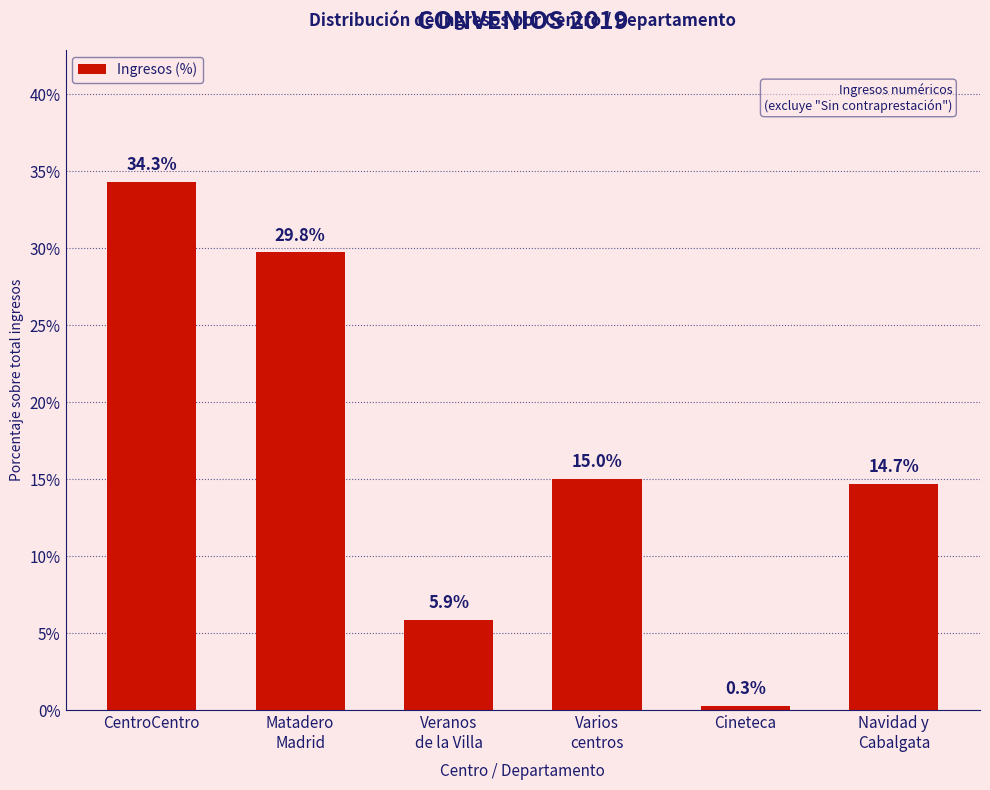

The value at Veranos
de la Villa is 8.2. True or false?

False